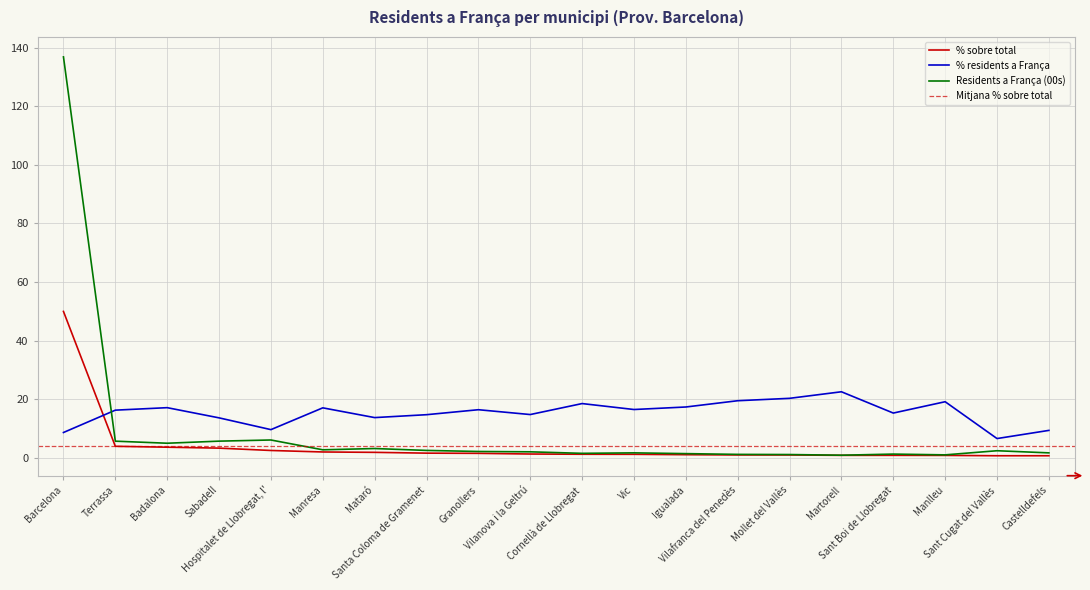

What are all the series names shown in the legend?

% sobre total, % residents a França, Residents a França (00s)